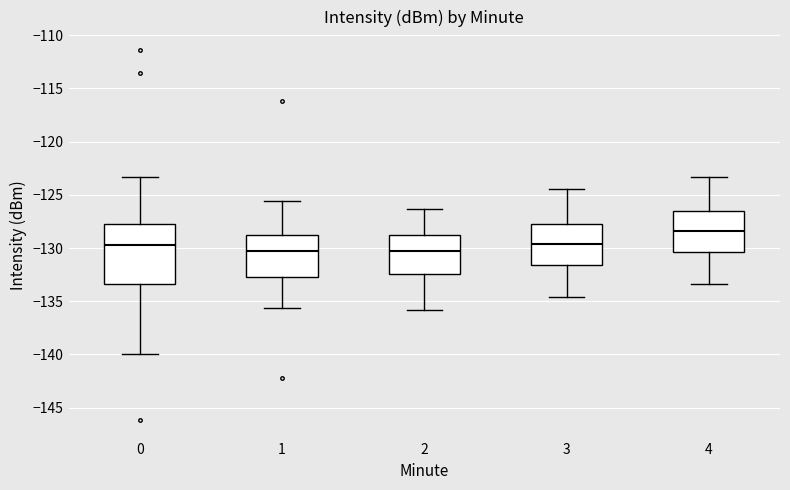

Where does the median line of the box at x = 2 sit on the y-axis? The values are not printed on the chart, so give them approximately, as read against the axis.

-130.0